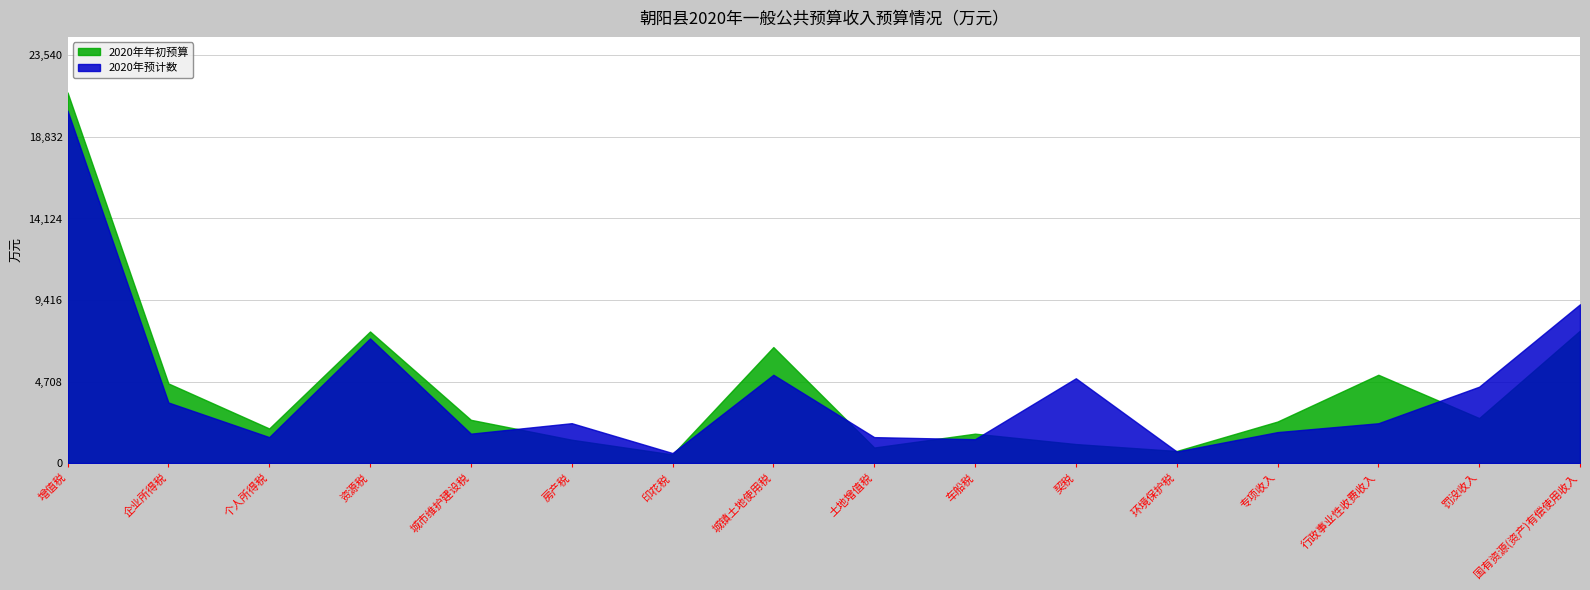

What is the lowest value of the 2020年年初预算 series?

500